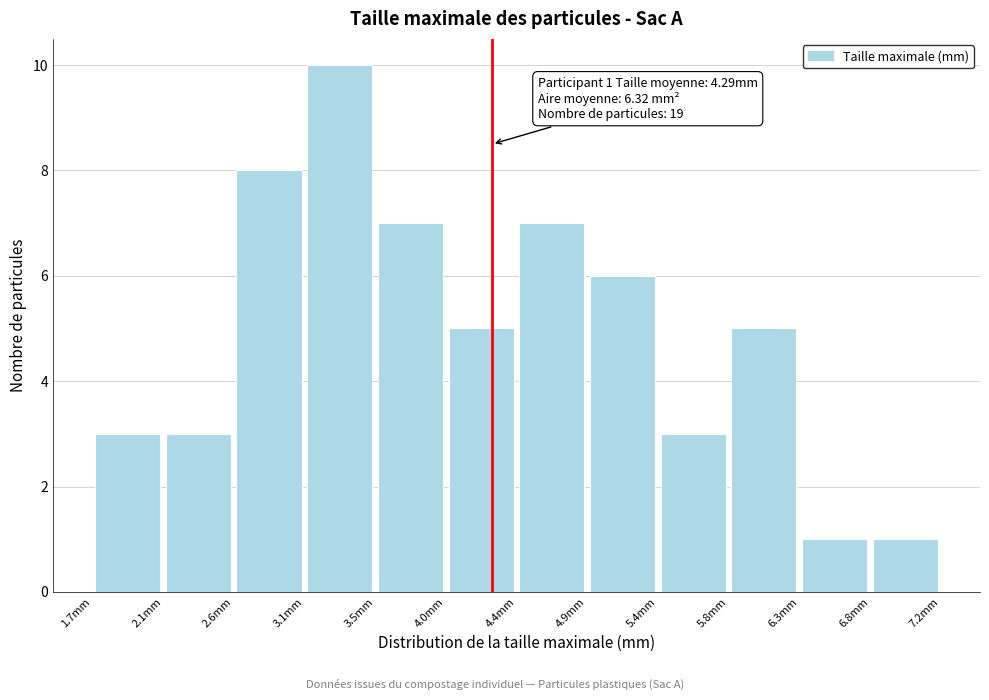

Which range on the x-axis has the tallest bar?

3.05 to 3.50